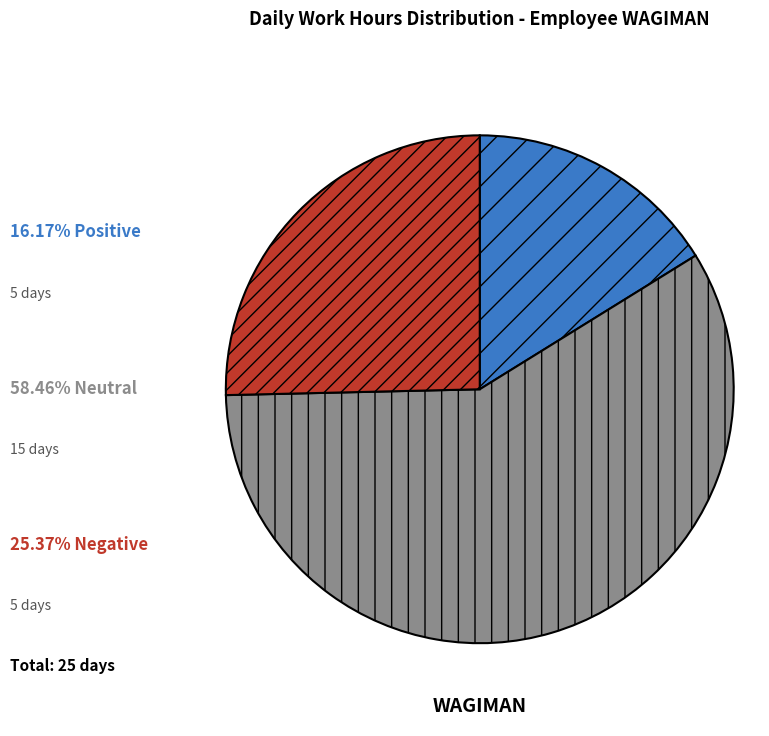

Is there any slice that represents more than half of the pie?

Yes